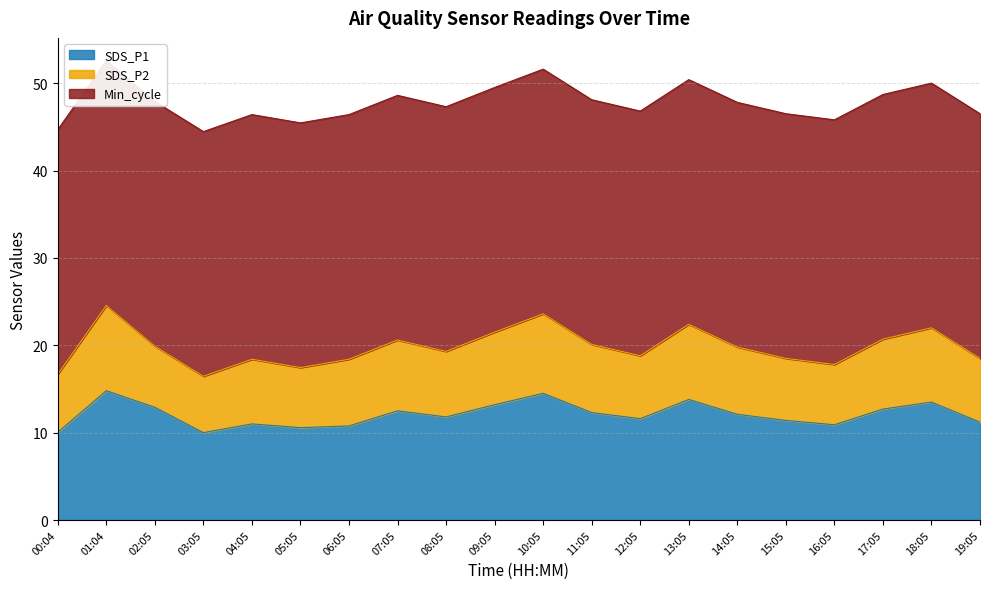

True or false: SDS_P2 and SDS_P1 cross at least once.

False